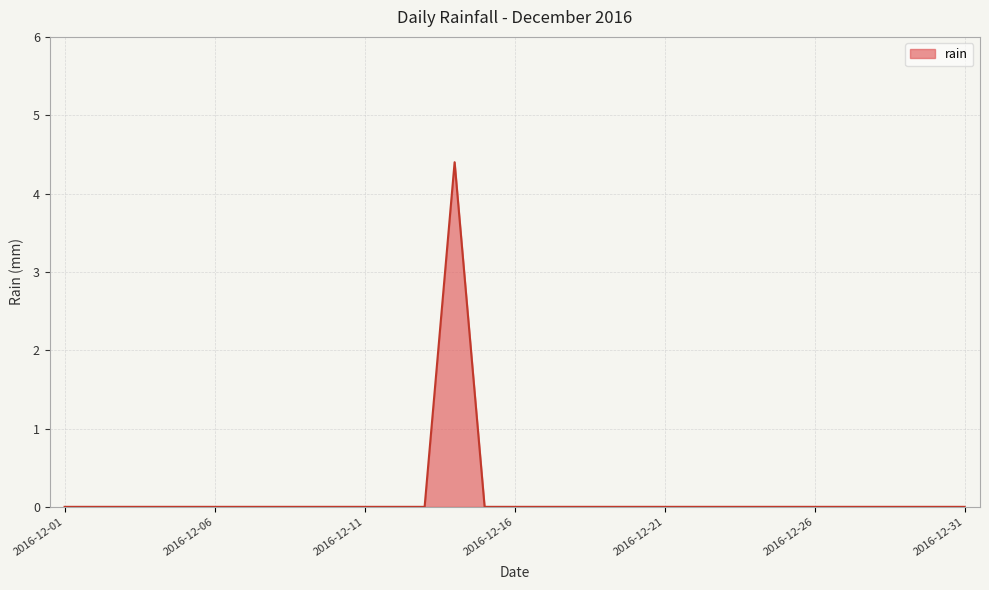

What is the difference between the maximum and minimum values?

4.4